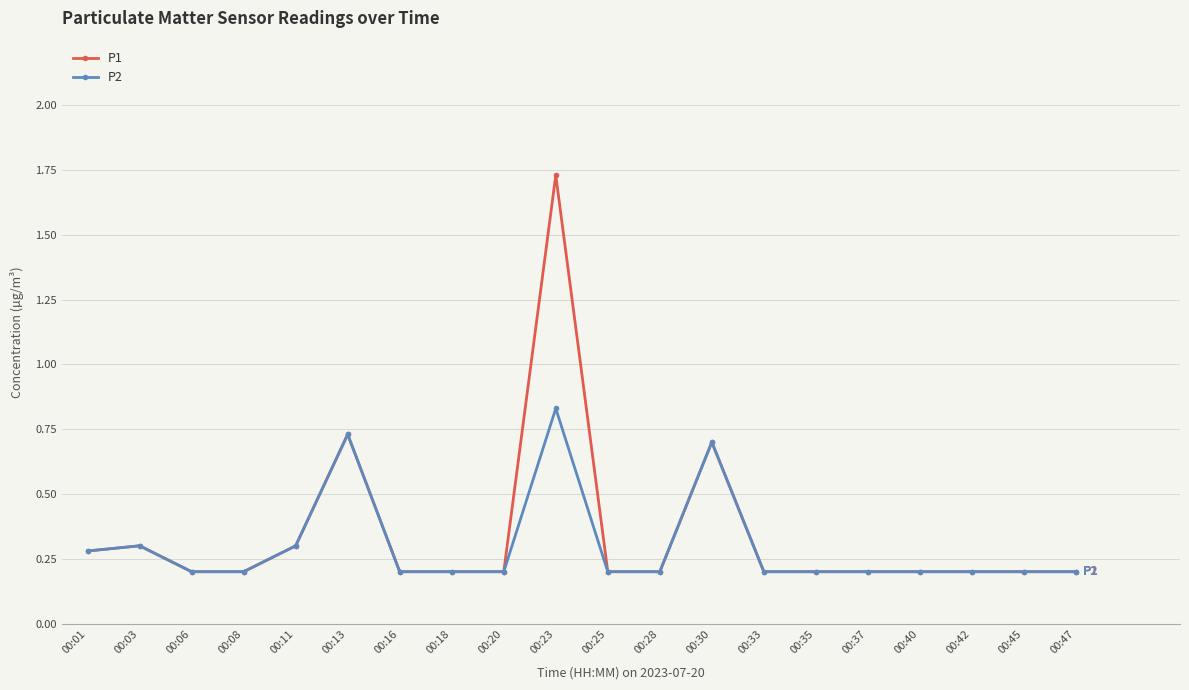

True or false: P1 has more than 0 interior local peaks.

True